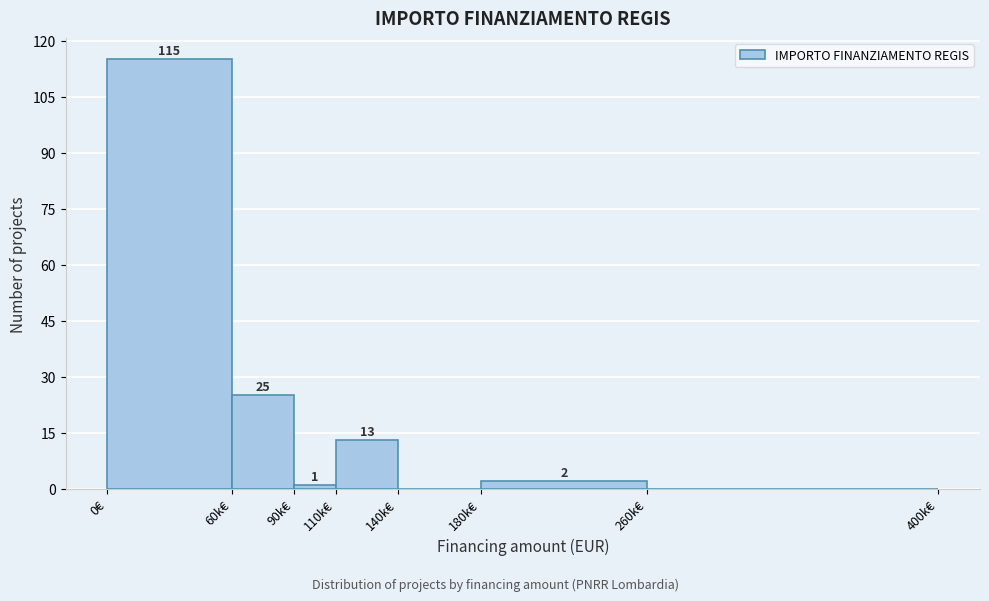

Reading left to right, list all the values displayed in this chart.

0€=115	60k€=25	90k€=1	110k€=13	140k€=0	180k€=2	260k€=0